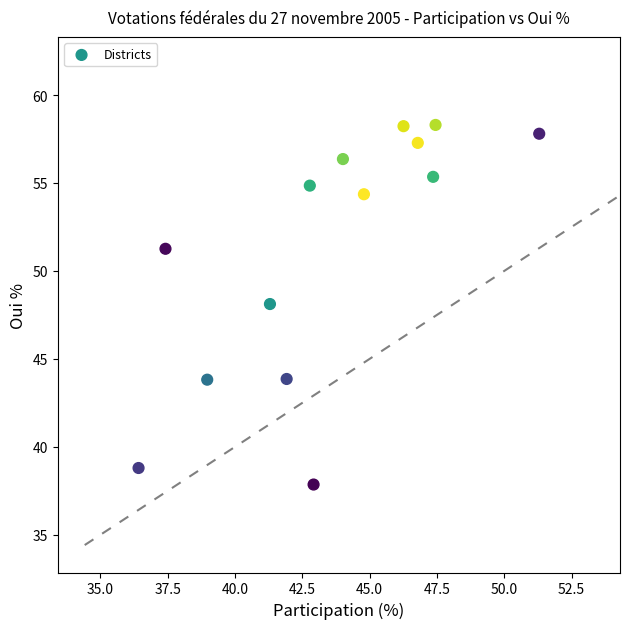

What is the range of Y values (max minus min)?

20.4